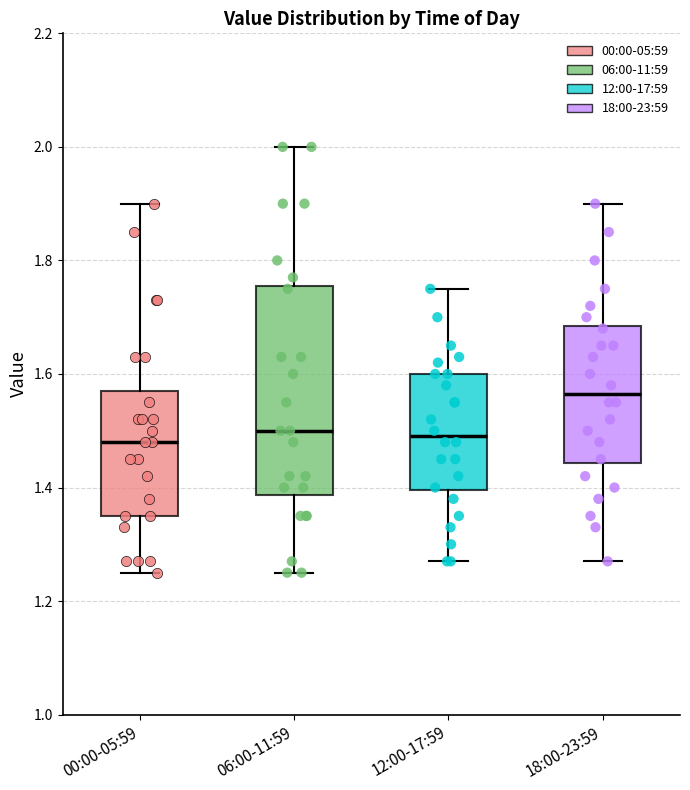

Where is the lower edge of the box for 06:00-11:59 on the y-axis? The values are not printed on the chart, so give them approximately, as read against the axis.

1.38